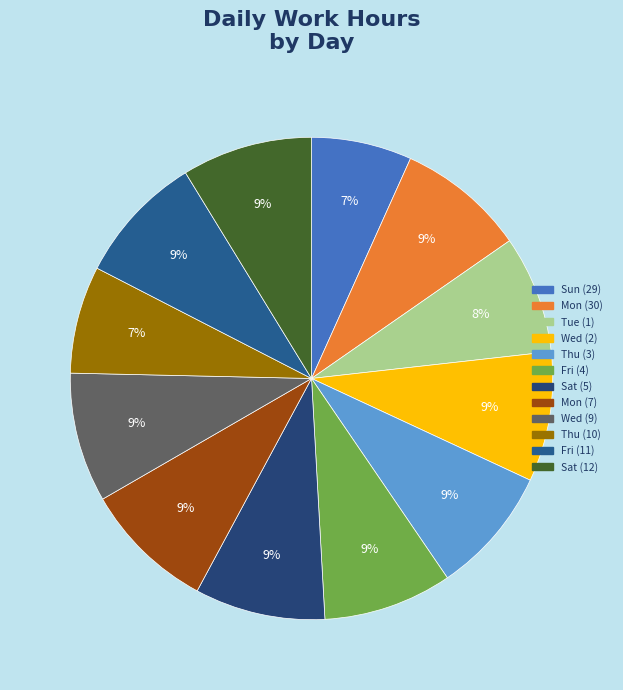

Rank the categories by value from highest to lowest.

Mon (7), Sat (5), Sat (12), Wed (2), Wed (9), Fri (11), Fri (4), Mon (30), Thu (3), Tue (1), Thu (10), Sun (29)